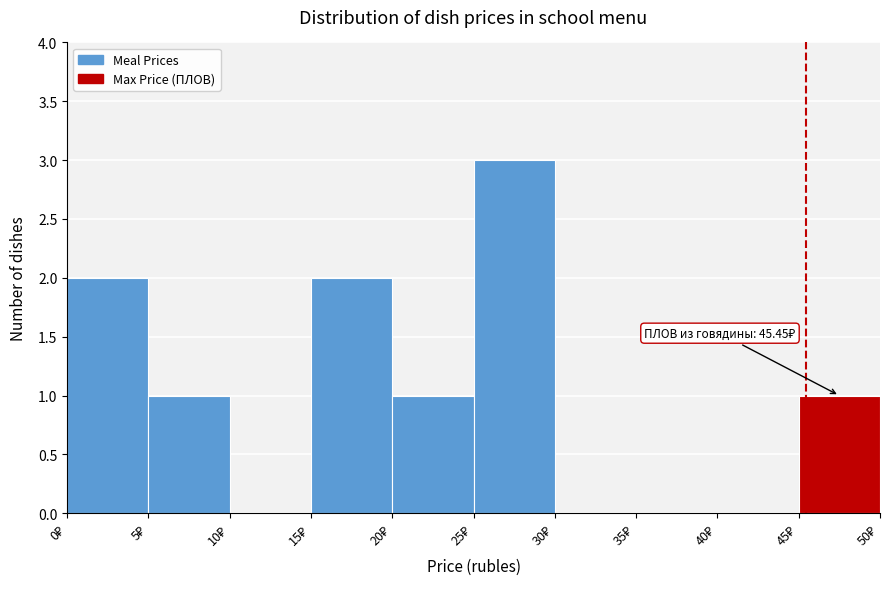

Over which range of the x-axis is the bar tallest?

25 to 30